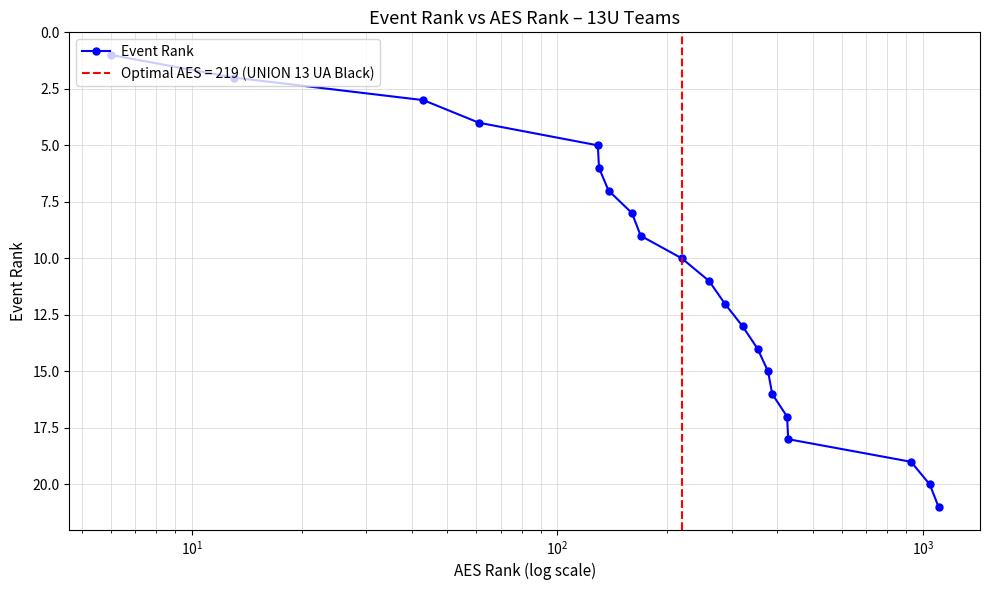

What is the minimum value shown in the chart?

1